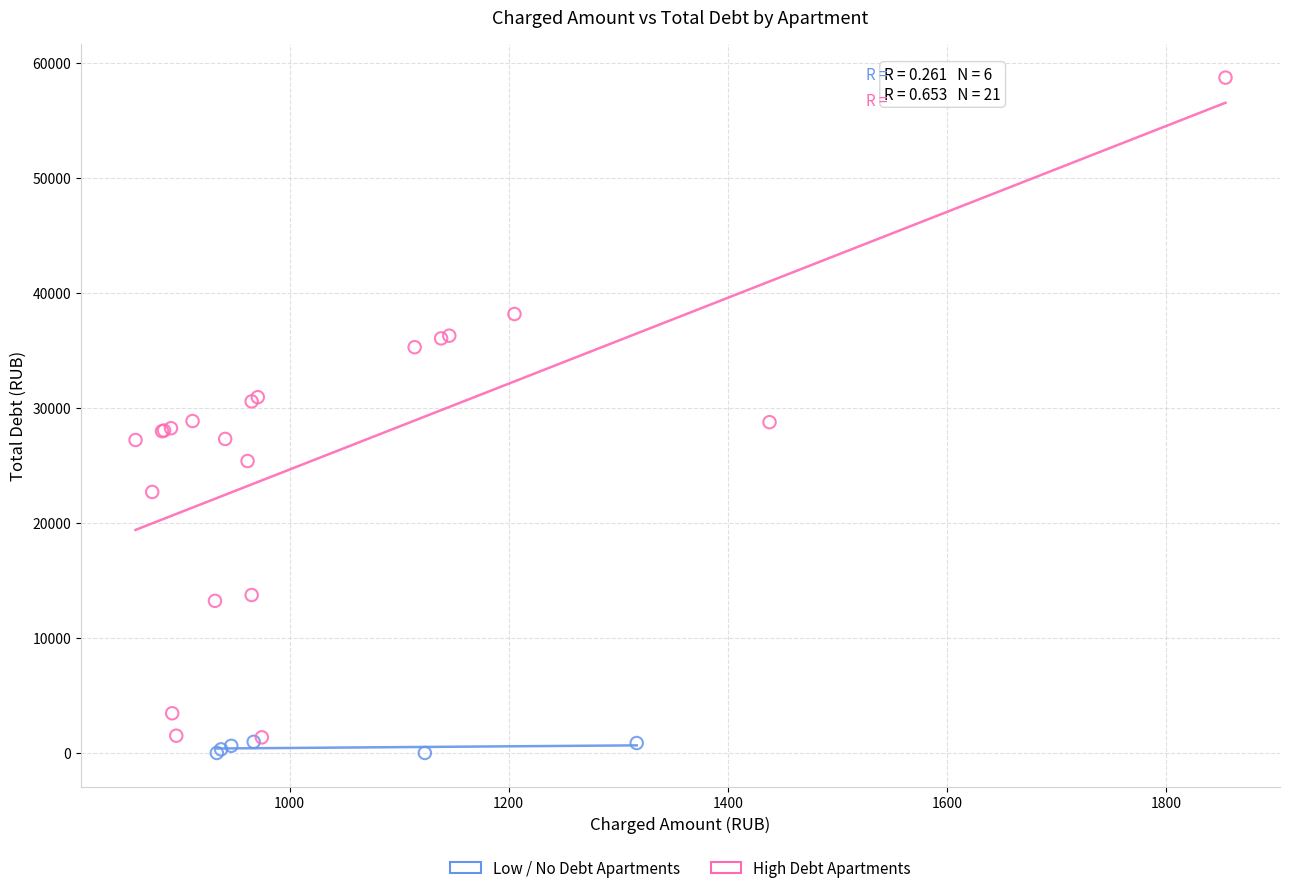

Which series contains the highest Y value?

High Debt Apartments